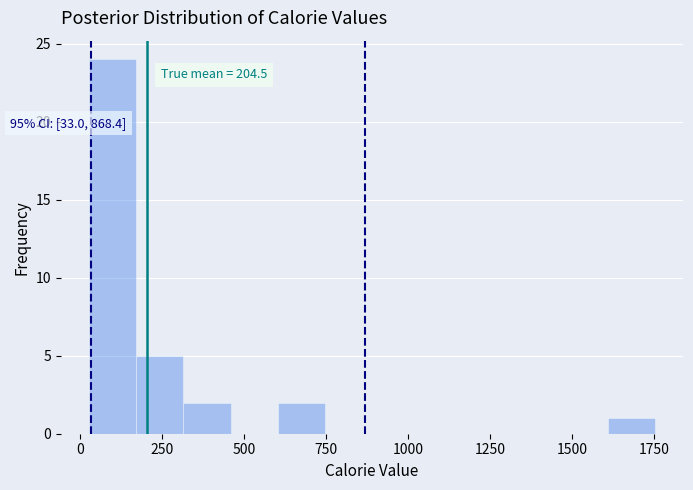

Around what value on the x-axis is the tallest bar? Give the approximate position of its centre, as read against the axis.

100